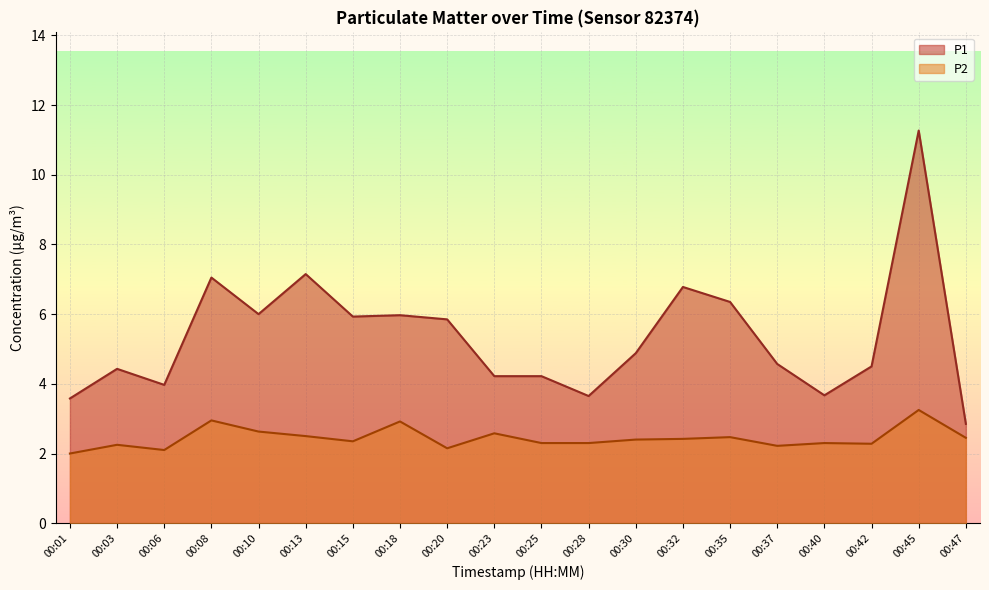

At how many categories does at least one series exceed 2?

20